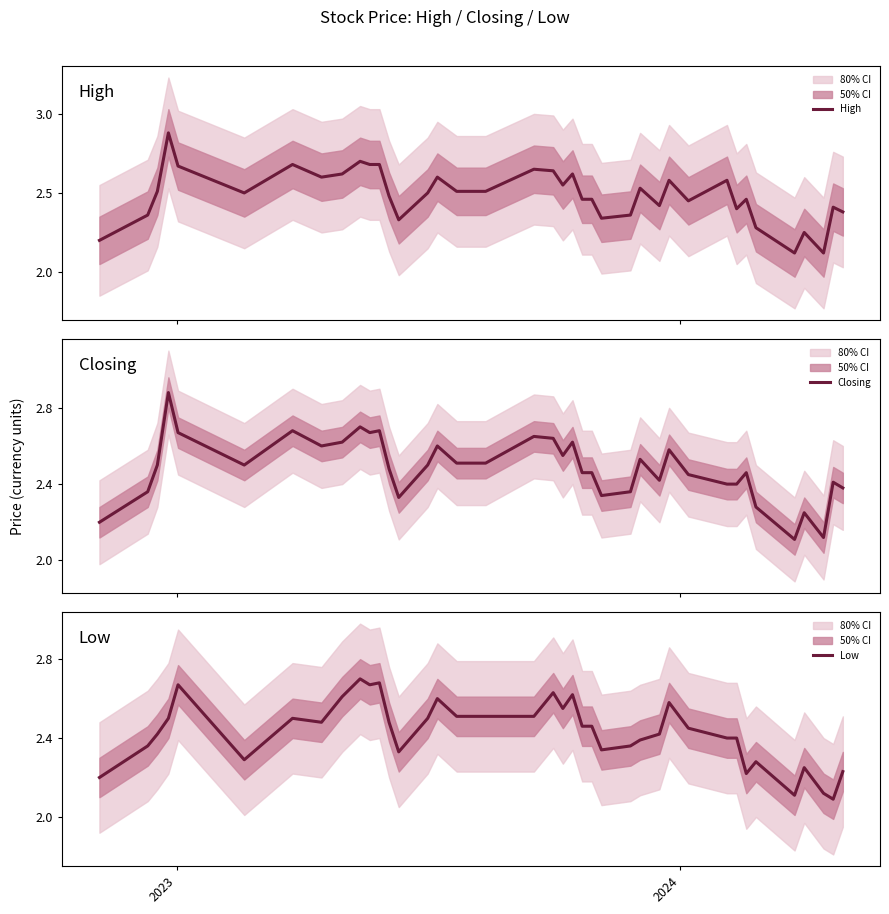

How many interior local peaks does the Low series have?

10